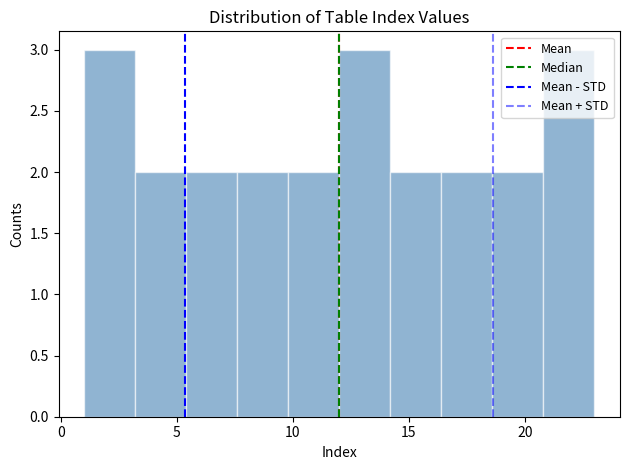

Reading left to right, list every bar in this chart as the range it spans on the x-axis followed by its height. Neither the bar edges nor the heights are printed on the chart, so give them approximately, as read against the axes.

1.0 to 3.2: 3
3.2 to 5.4: 2
5.4 to 7.6: 2
7.6 to 9.8: 2
9.8 to 12.0: 2
12.0 to 14.2: 3
14.2 to 16.4: 2
16.4 to 18.6: 2
18.6 to 20.8: 2
20.8 to 23.0: 3